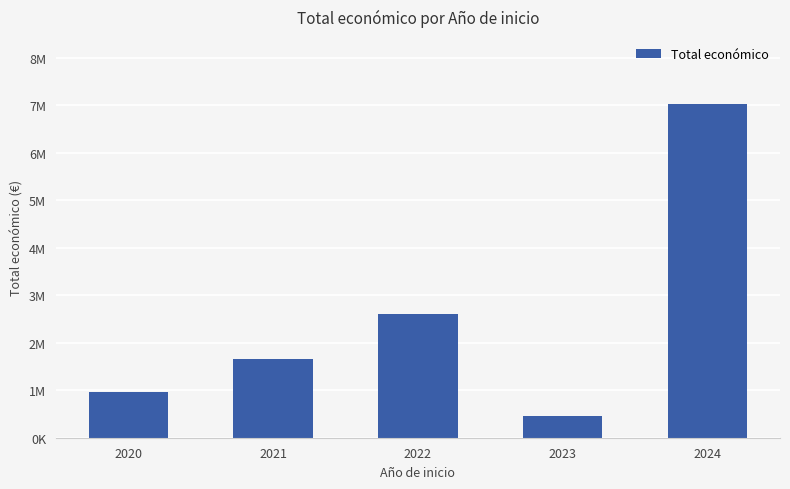

Are the bars horizontal?

No